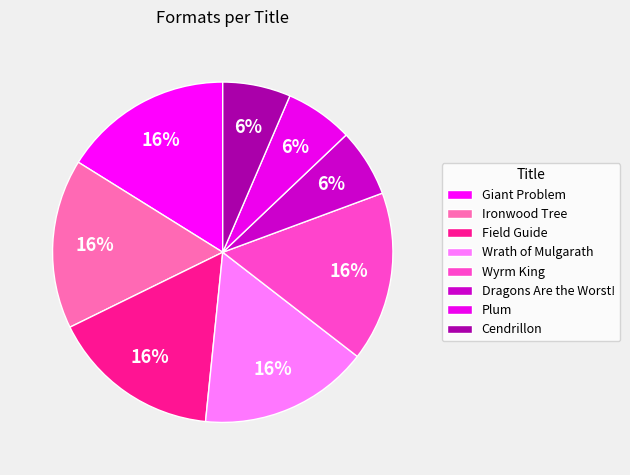

Rank the categories by value from highest to lowest.

Giant Problem, Ironwood Tree, Field Guide, Wrath of Mulgarath, Wyrm King, Dragons Are the Worst!, Plum, Cendrillon